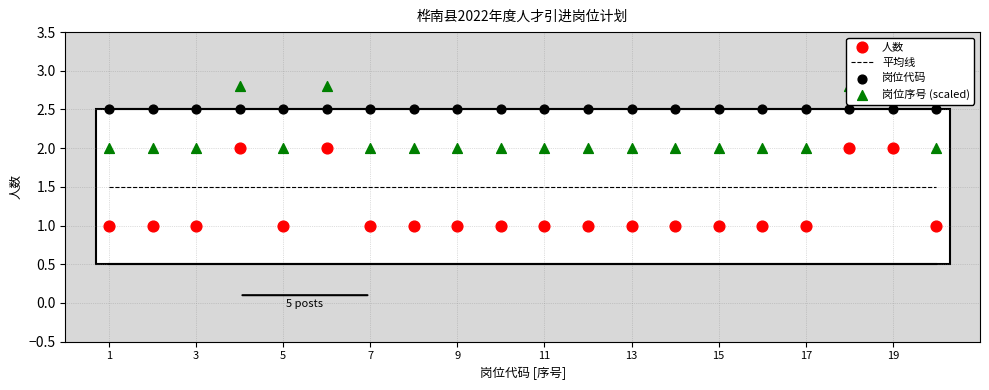

What are all the series names shown in the legend?

平均线, 人数, 岗位代码, 岗位序号 (scaled)